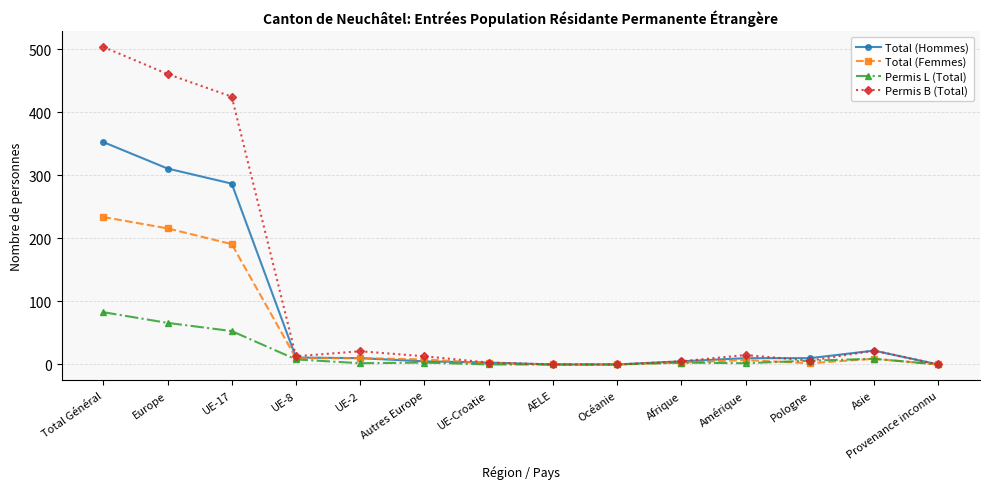

Rank the series at UE-17 from lowest to highest value.

Permis L (Total), Total (Femmes), Total (Hommes), Permis B (Total)